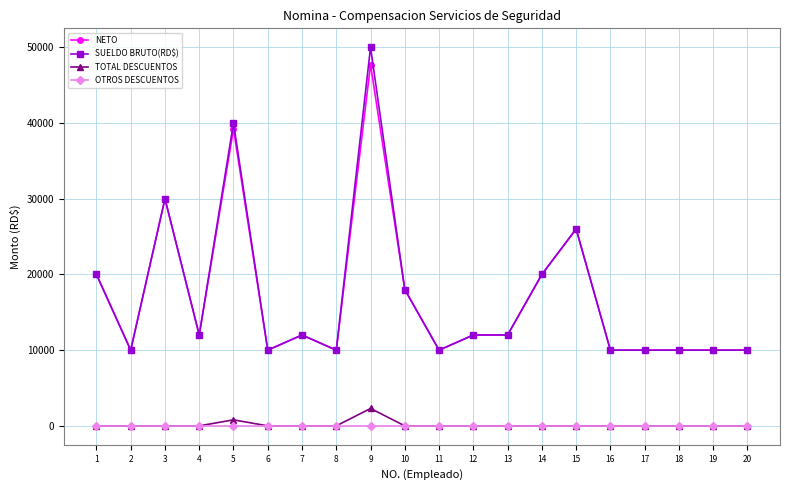

True or false: NETO and TOTAL DESCUENTOS cross at least once.

False